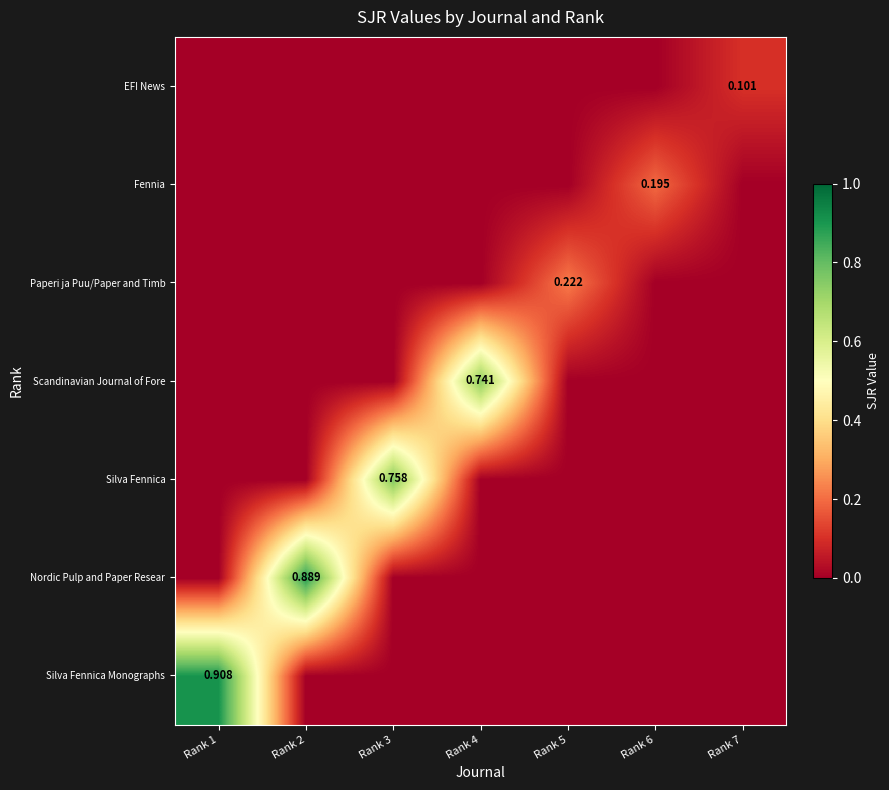

The Nordic Pulp and Paper Resear series shows 0.0 at Rank 4. True or false?

True